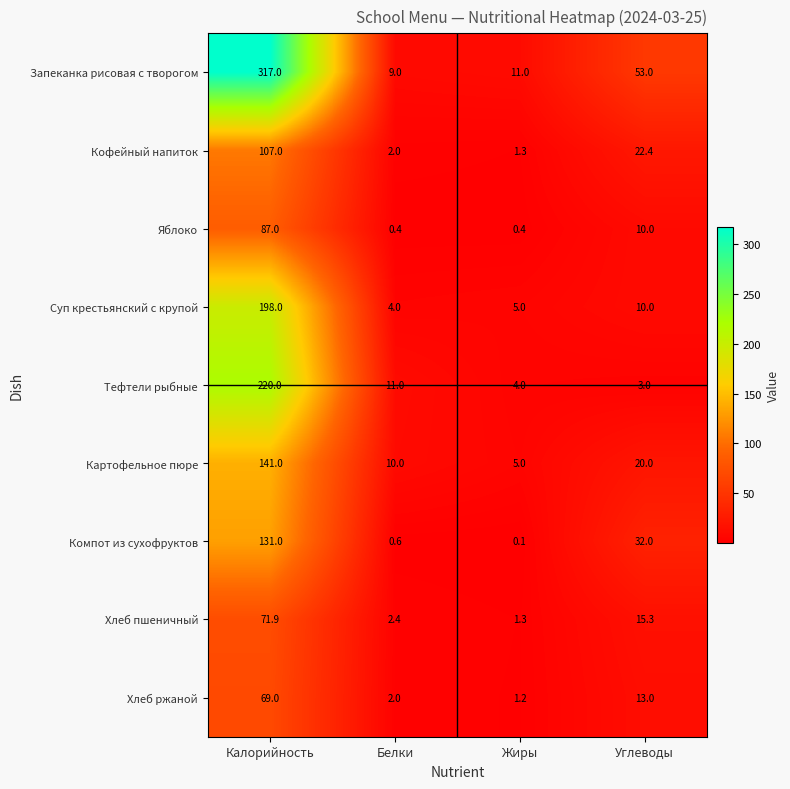

How many data points in Компот из сухофруктов are less than 32?

2